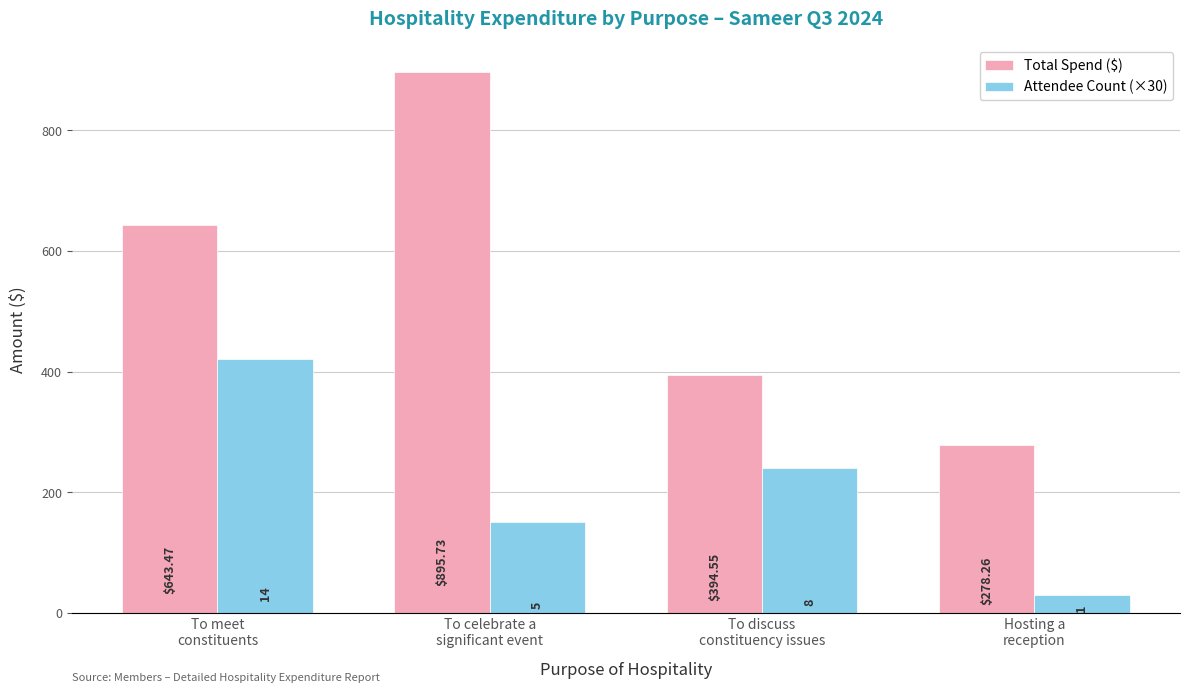

At To meet
constituents, list the series in order from largest to smallest.

Total Spend ($), Attendee Count (×30)